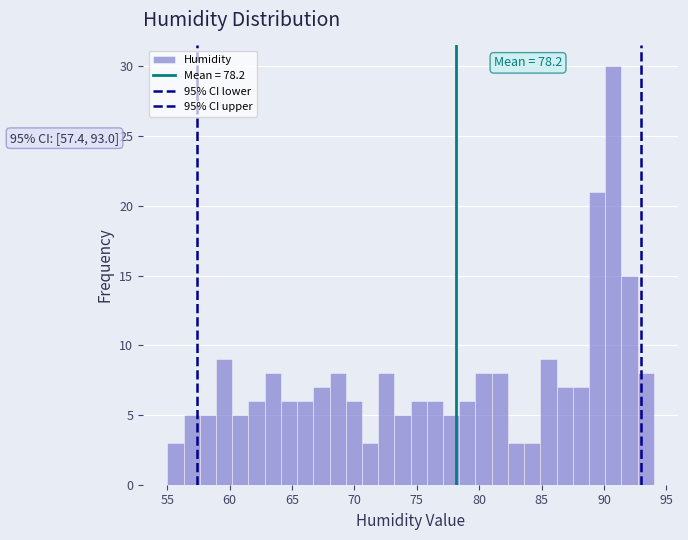

Around what value on the x-axis is the tallest bar? Give the approximate position of its centre, as read against the axis.

91.0